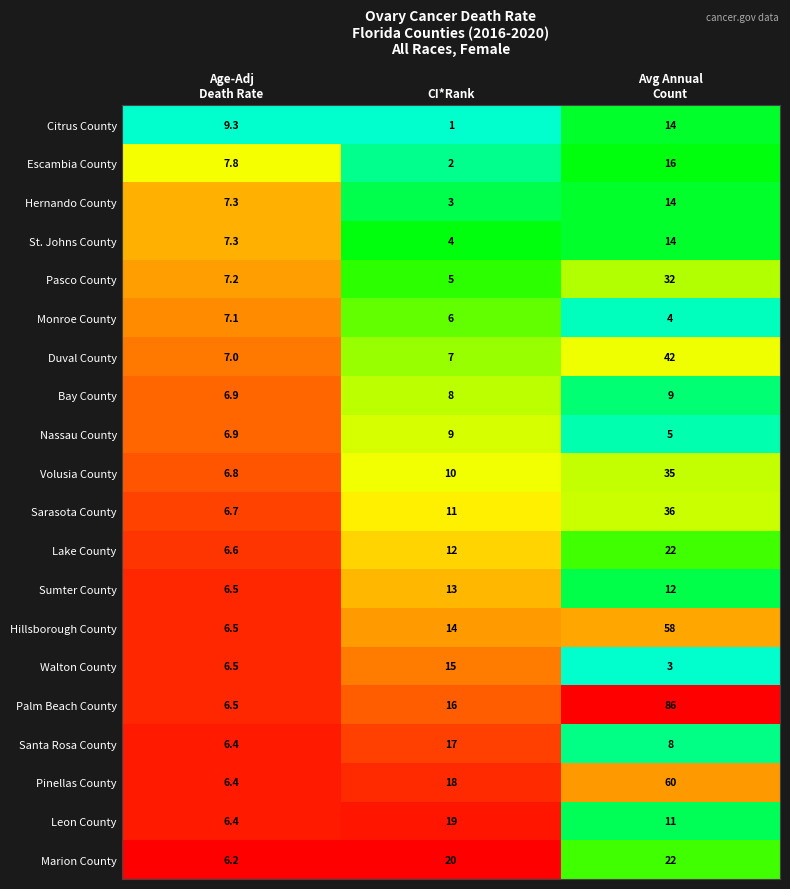

Rank the series at CI*Rank from highest to lowest value.

Marion County, Leon County, Pinellas County, Santa Rosa County, Palm Beach County, Walton County, Hillsborough County, Sumter County, Lake County, Sarasota County, Volusia County, Nassau County, Bay County, Duval County, Monroe County, Pasco County, St. Johns County, Hernando County, Escambia County, Citrus County